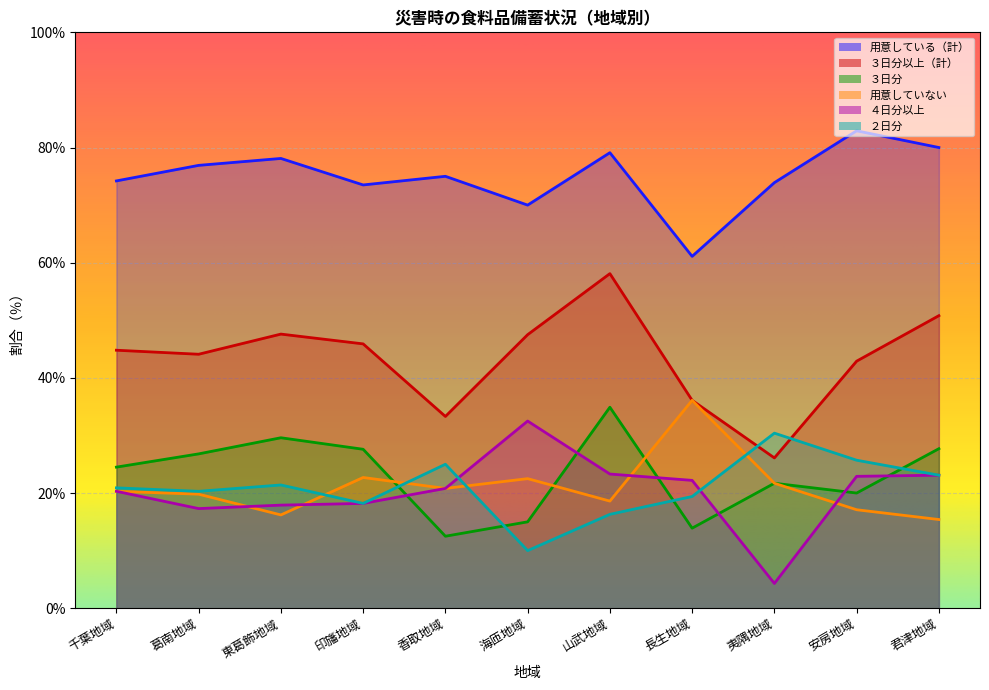

The value of ４日分以上 at 長生地域 is 7.2. True or false?

False